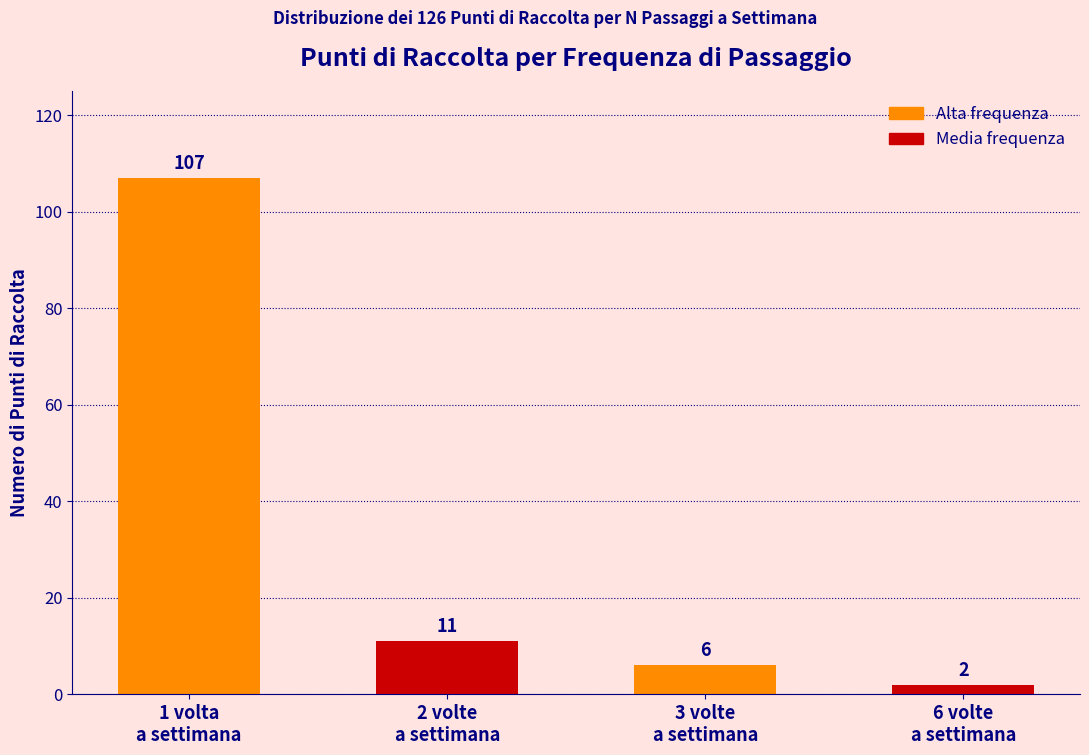

List the labels in order of value, smallest first.

6 volte
a settimana, 3 volte
a settimana, 2 volte
a settimana, 1 volta
a settimana